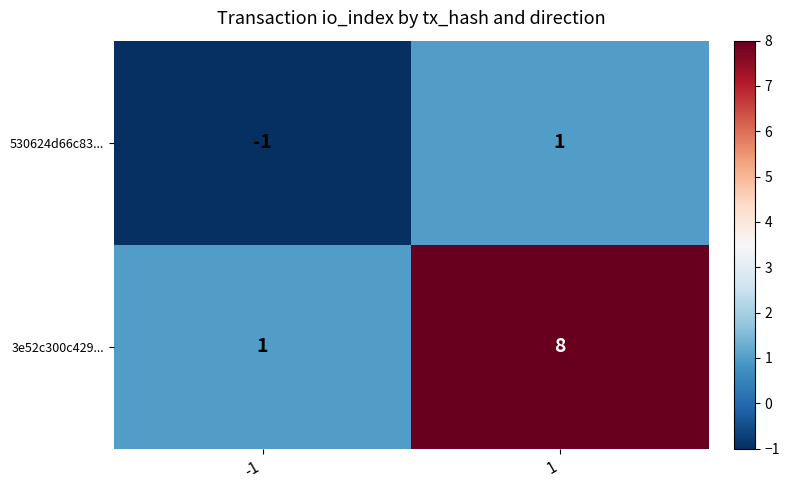

Reading right to left, transcribe all the data shown in this chart.

530624d66c83...: 1=1	-1=-1
3e52c300c429...: 1=8	-1=1